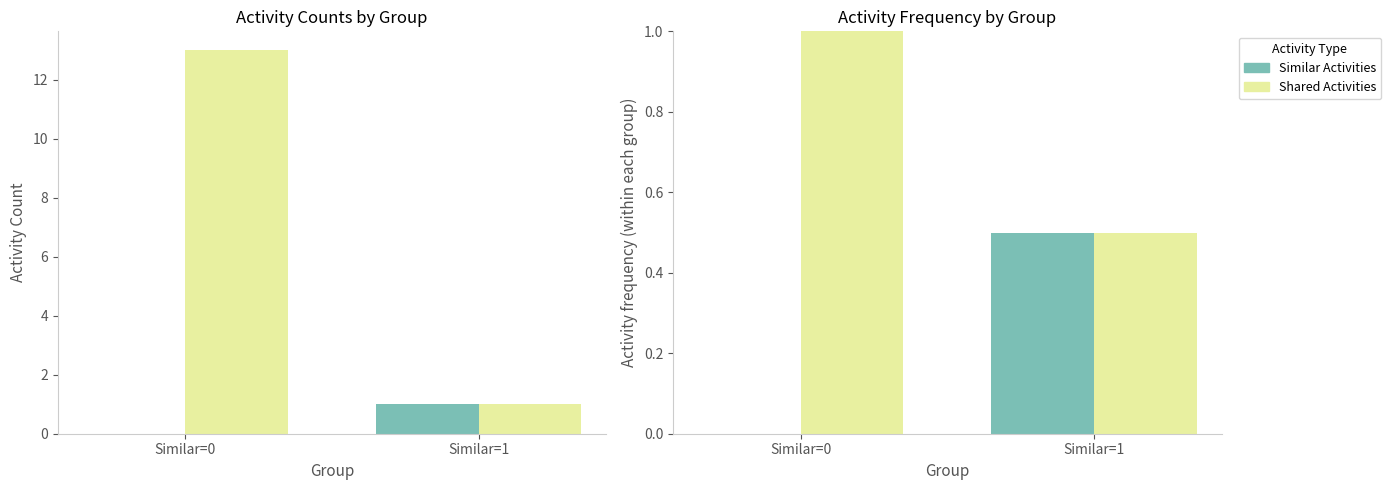

At how many categories does at least one series exceed 0?

2